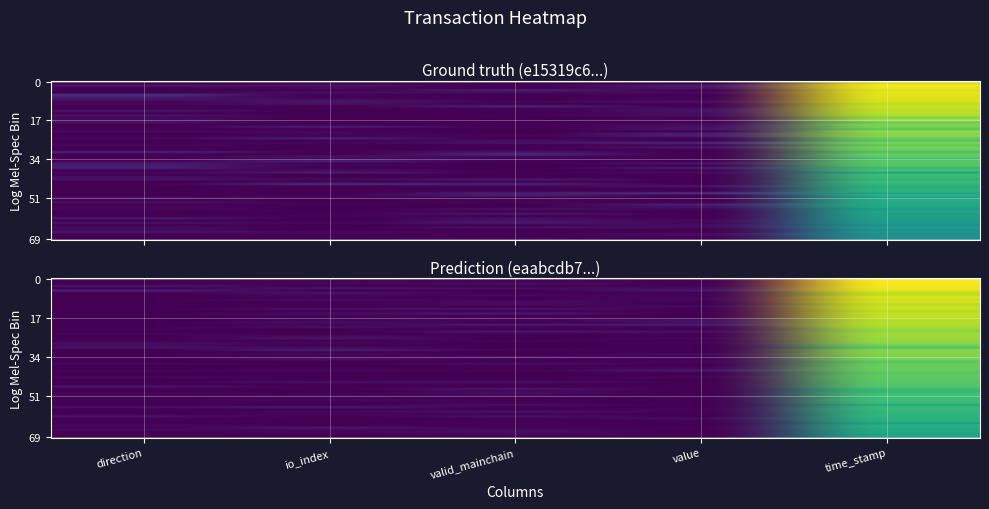

Reading left to right, what are all the values shown in this chart?

e15319c6614eb3718275602534547ed39f1a55a: 0.0	0.0	0.0	0.0	0.7
eaabcdb7de3bc2b6dcb2237f2d628b951847be4: 0.0	0.0	0.0	0.0	0.6